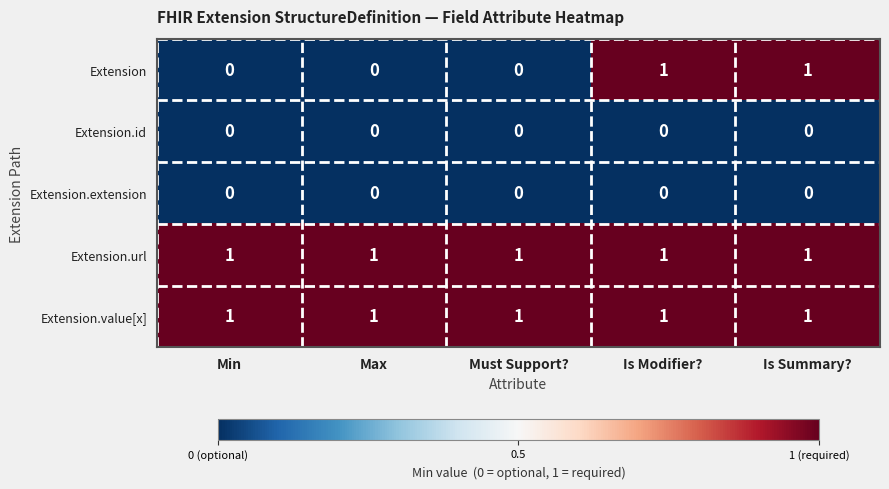

True or false: Extension has a value of 0 at Min.

True